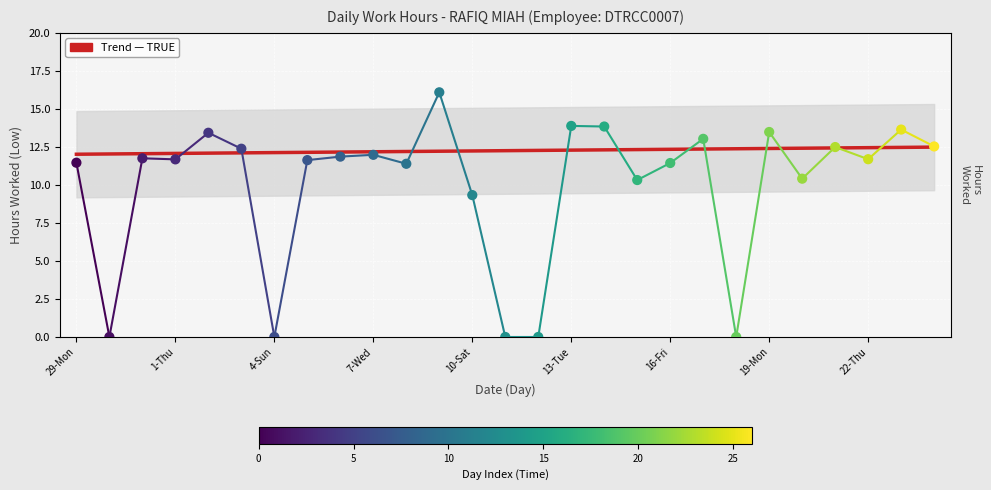

At how many categories does at least one series exceed 12?

27